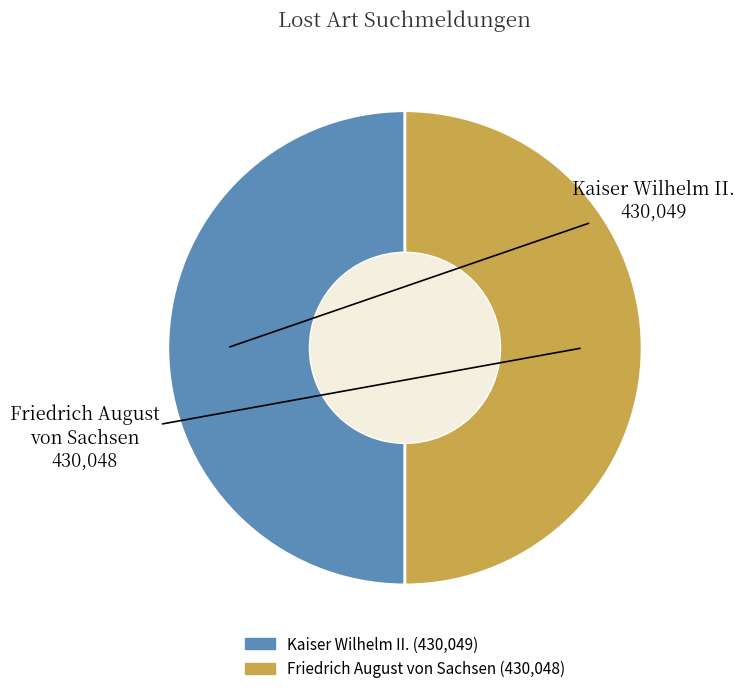

Count the number of slices in the pie.

2